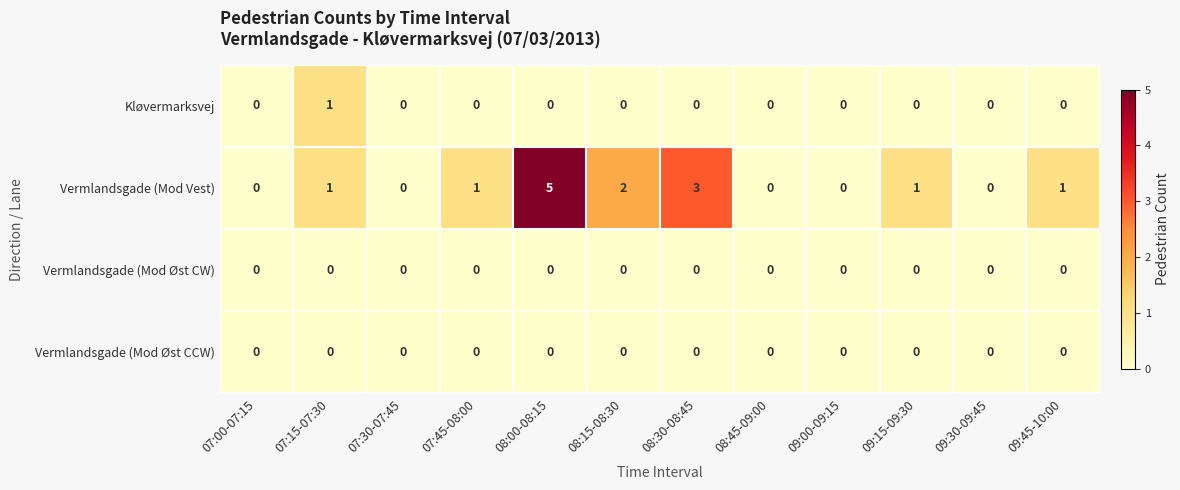

How many categories are shown in the chart?

12